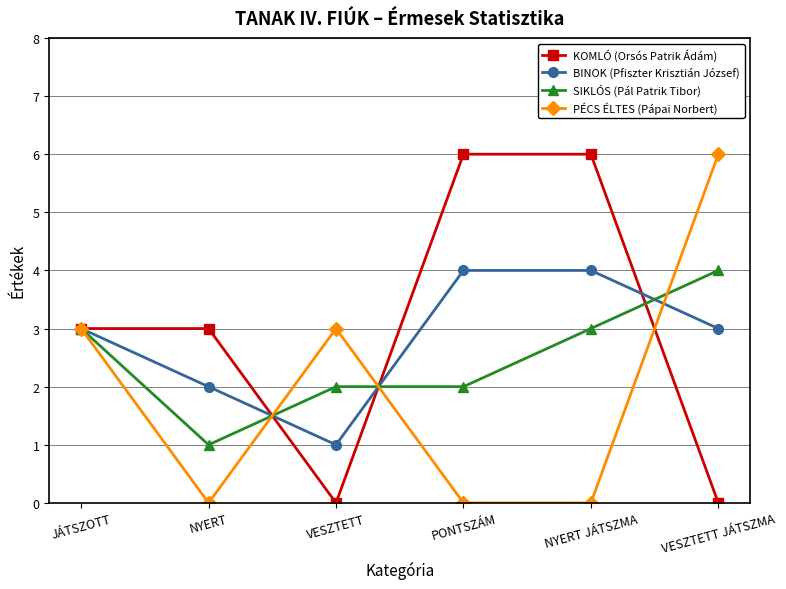

What is the value of the SIKLÓS (Pál Patrik Tibor) point at the 2nd from the left?

1